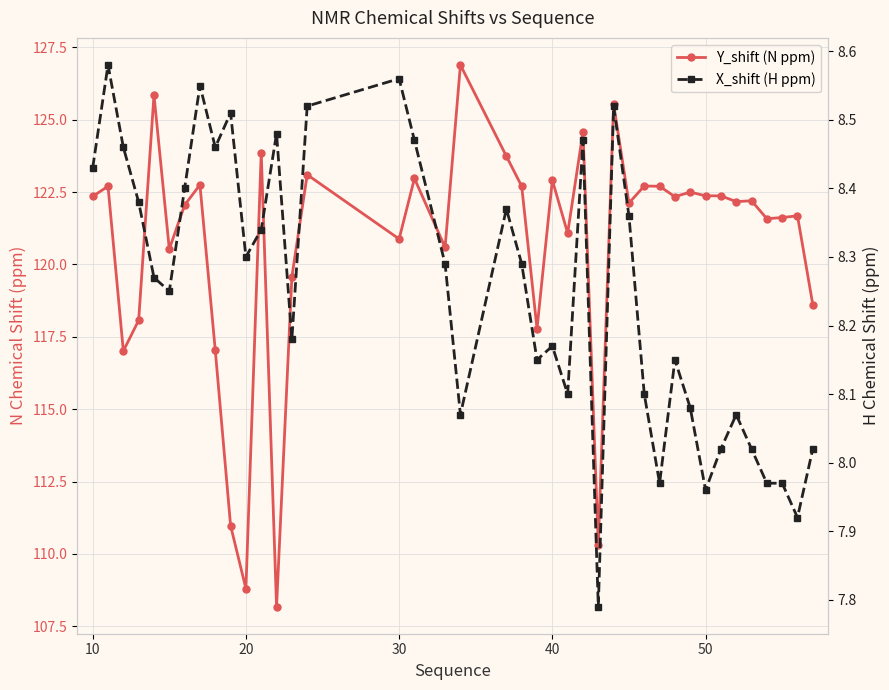

What is the greatest value displayed?

126.9